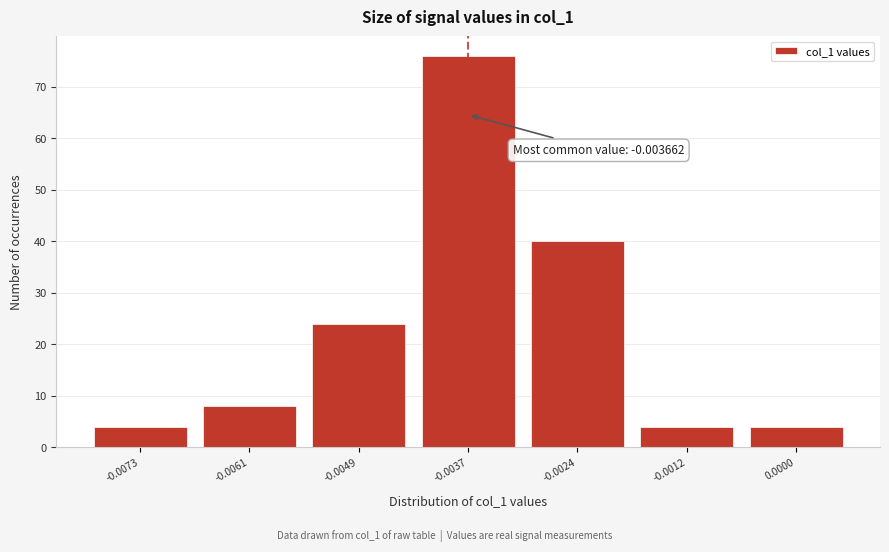

Reading left to right, transcribe all the data shown in this chart.

4	8	24	76	40	4	4